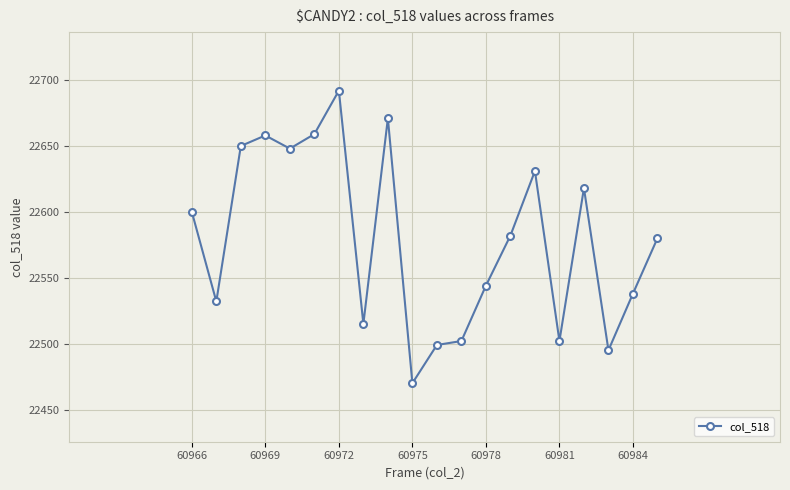

What is the minimum value shown in the chart?

22470